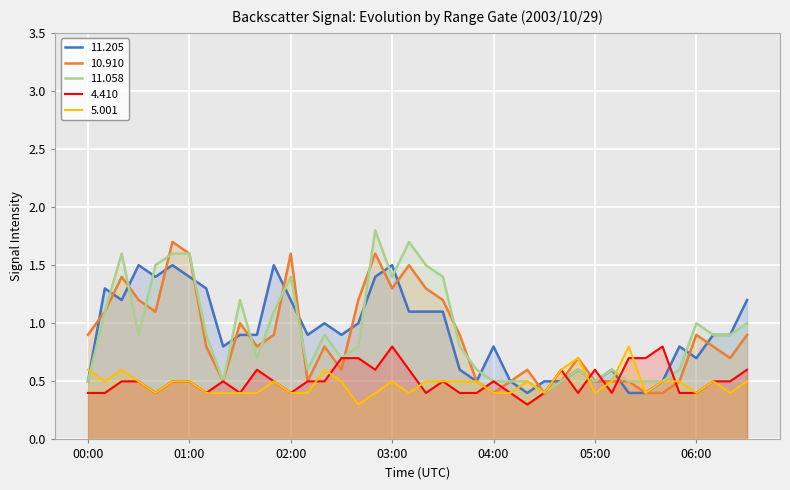

Which series changed the most between 02:10 and 06:10?

10.910